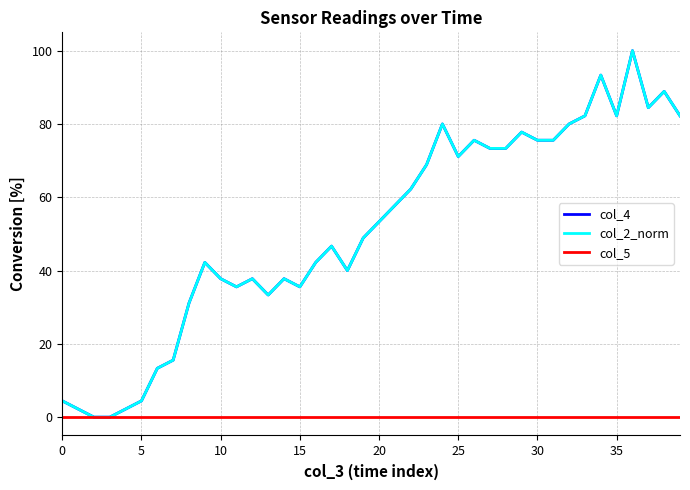

Where does the col_2_norm series first go above 53?

20